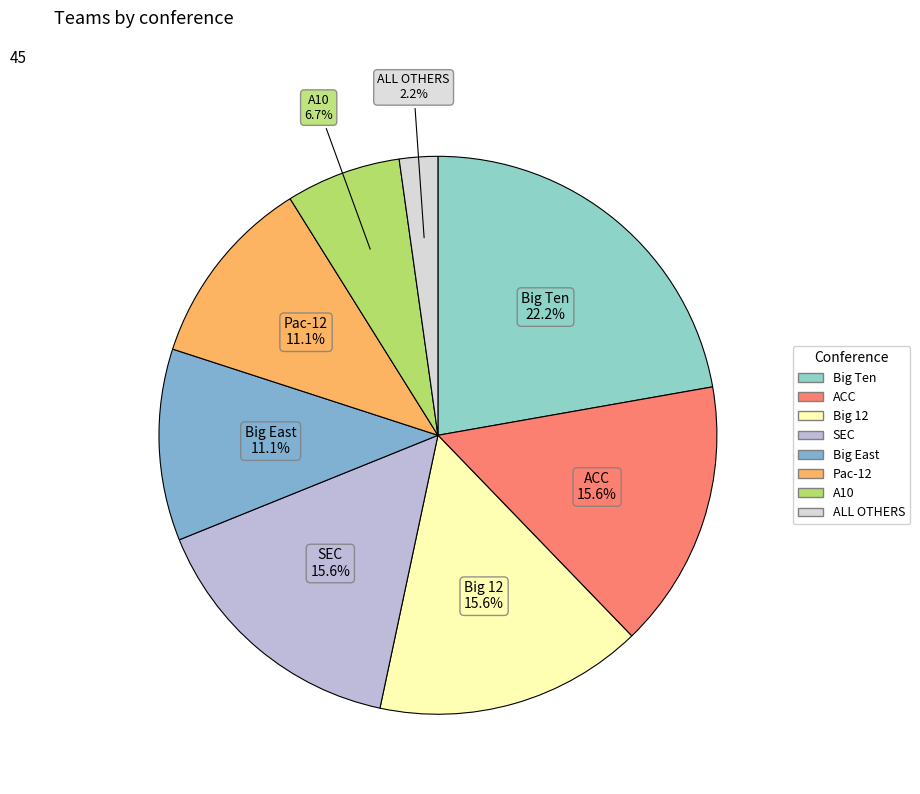

Do SEC and ALL OTHERS together represent more than half of the pie?

No